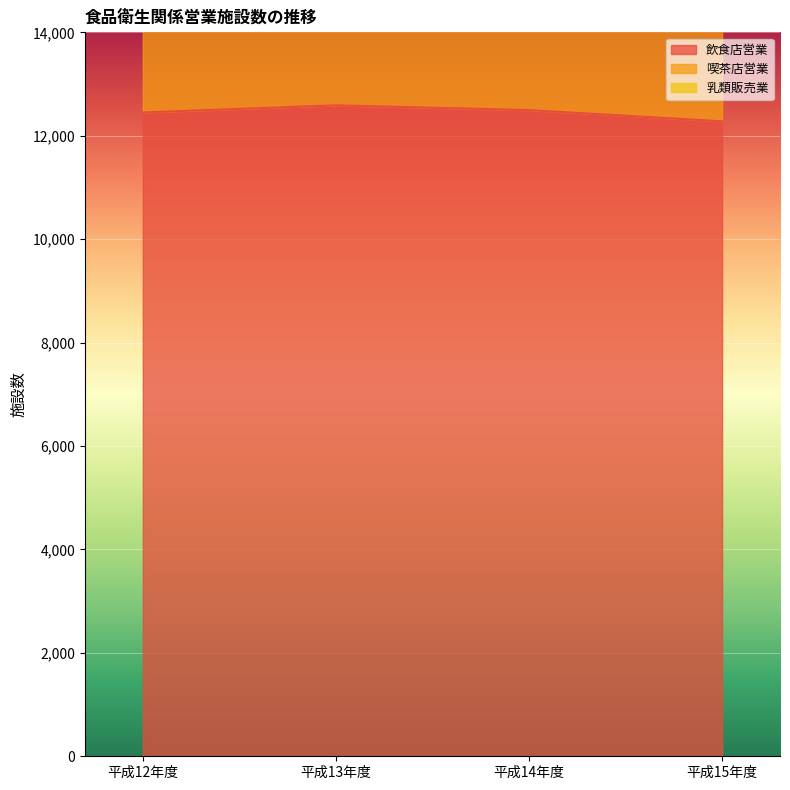

Which has a higher value, 平成14年度 or 平成15年度?

平成14年度